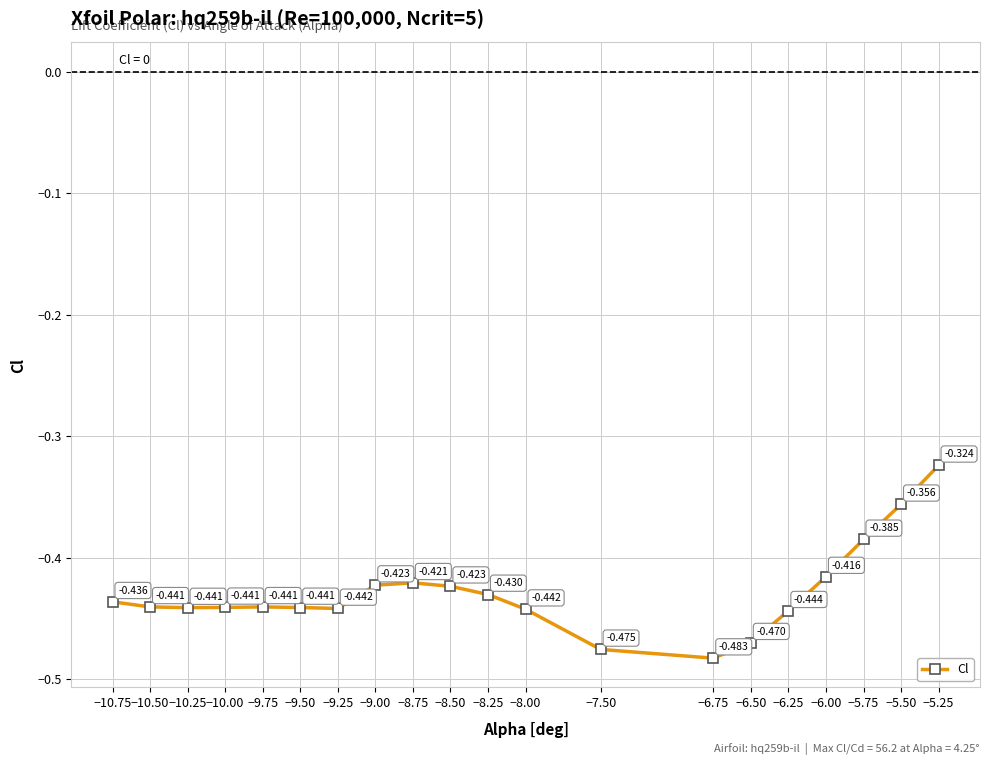

True or false: there are more than 2 points higher than both neighbors.

False